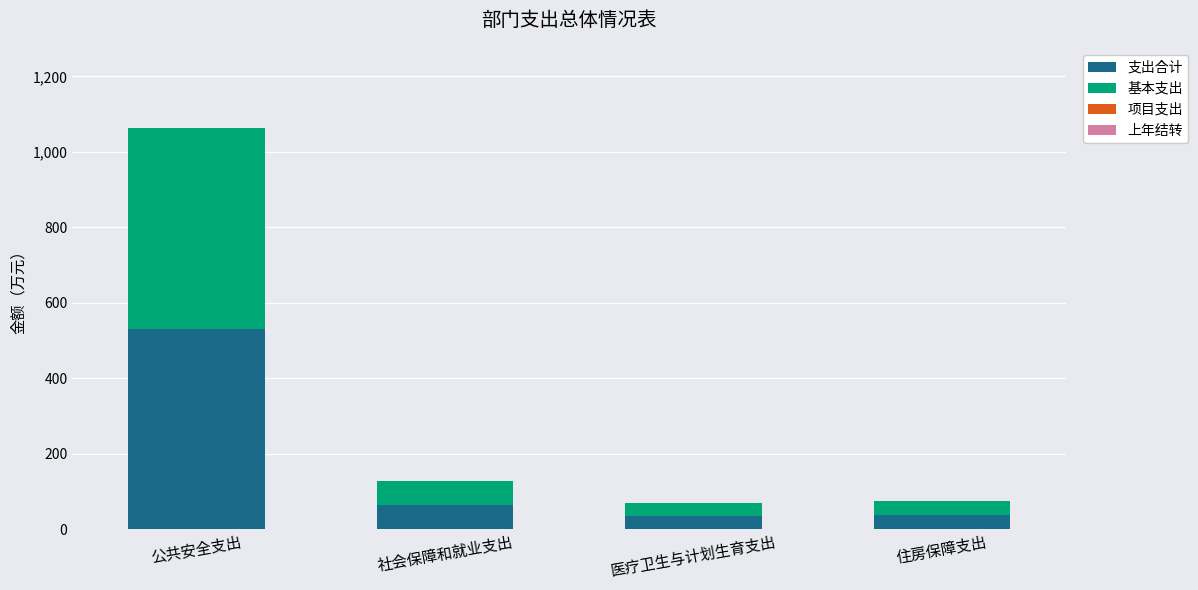

The 支出合计 series shows 531.2 at 公共安全支出. True or false?

True